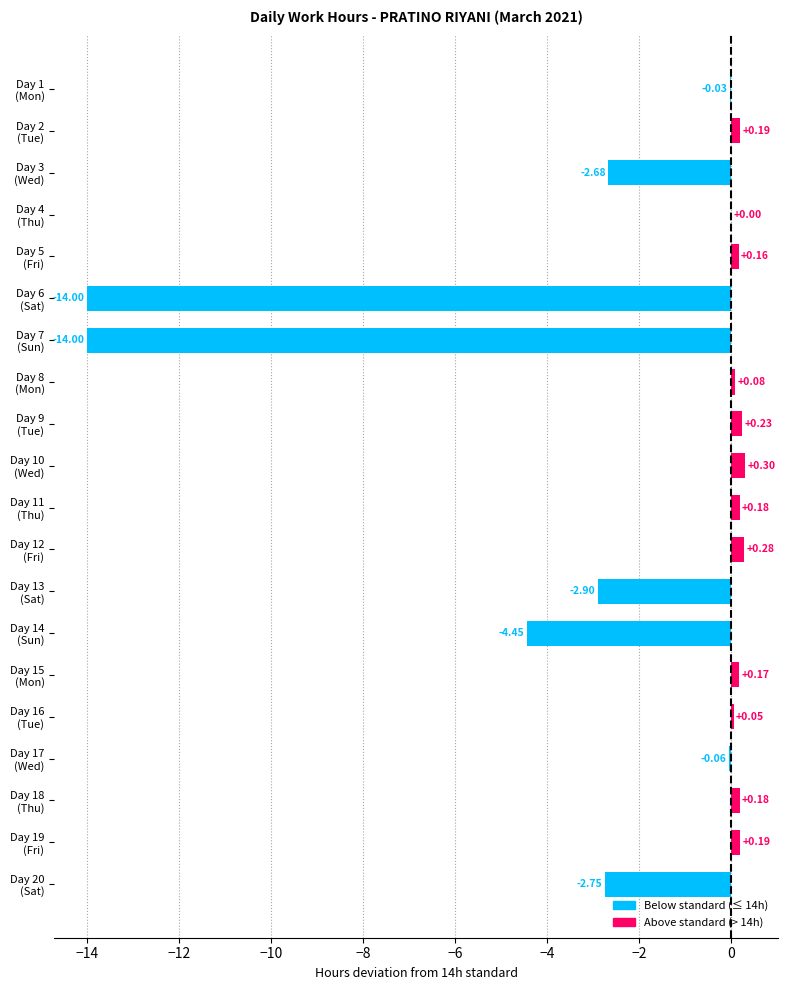

What is the sum of all values?

-38.9